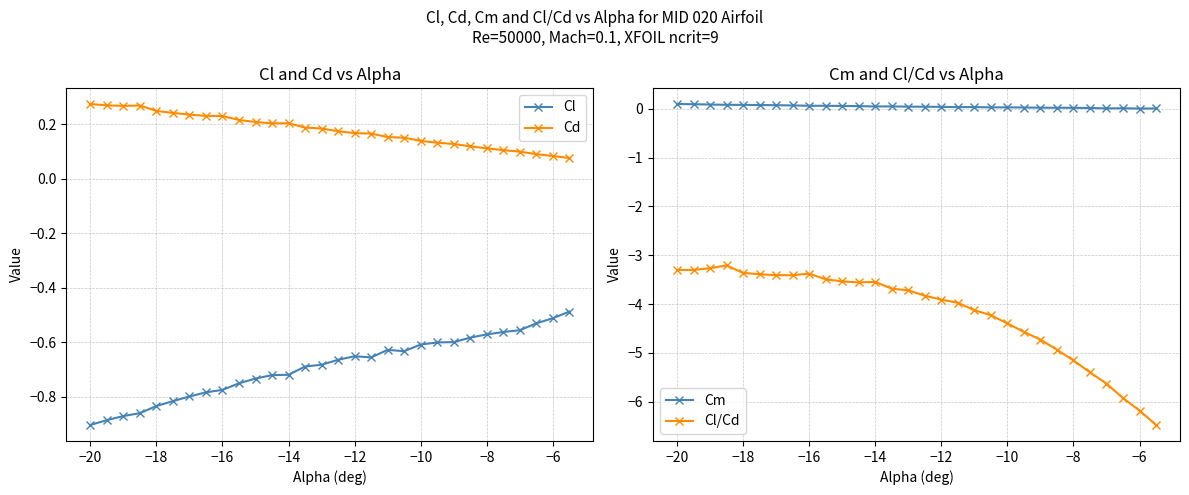

What is the value of the Cd point at the 21st from the left?

0.1